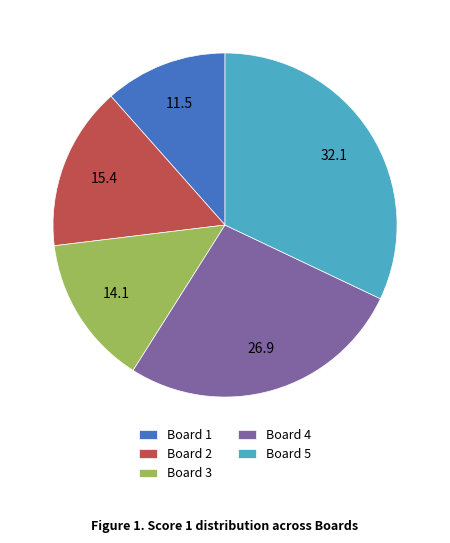

Does any single category account for the majority?

No